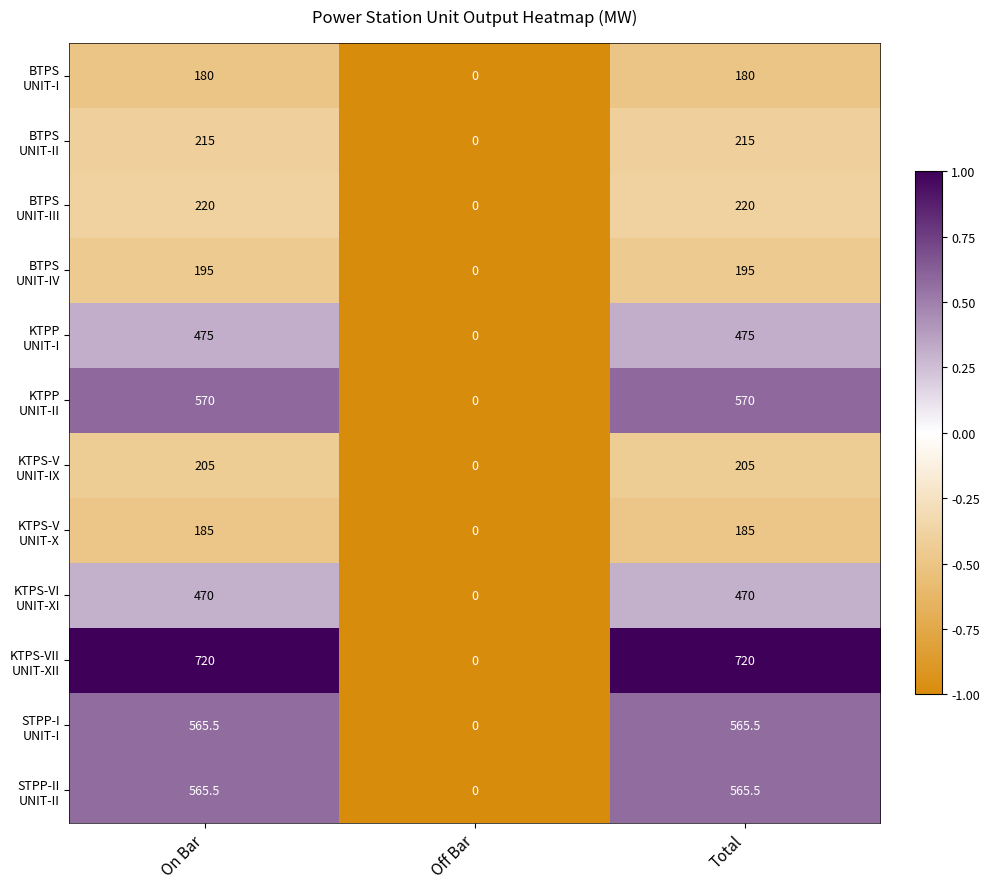

What is the difference between the highest and lowest values at On Bar?

540.0